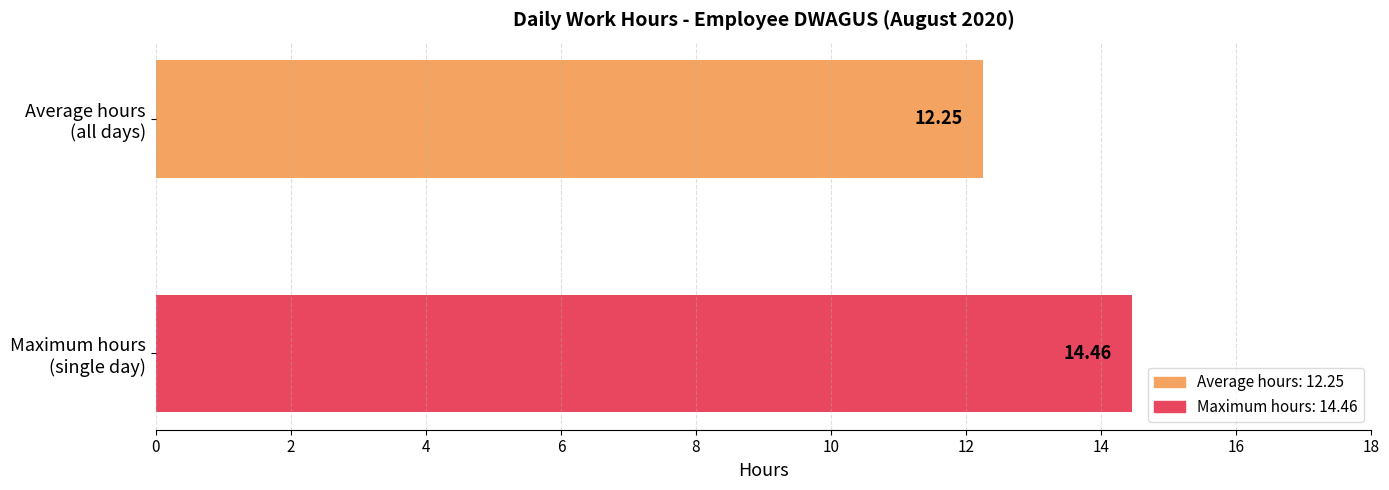

Where is the data nearest to the value 13?

Average hours
(all days)